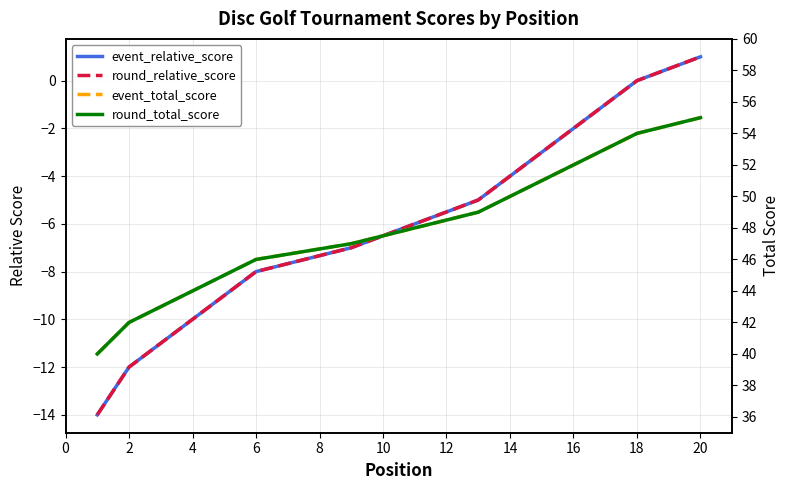

Count the number of data series in this chart.

4